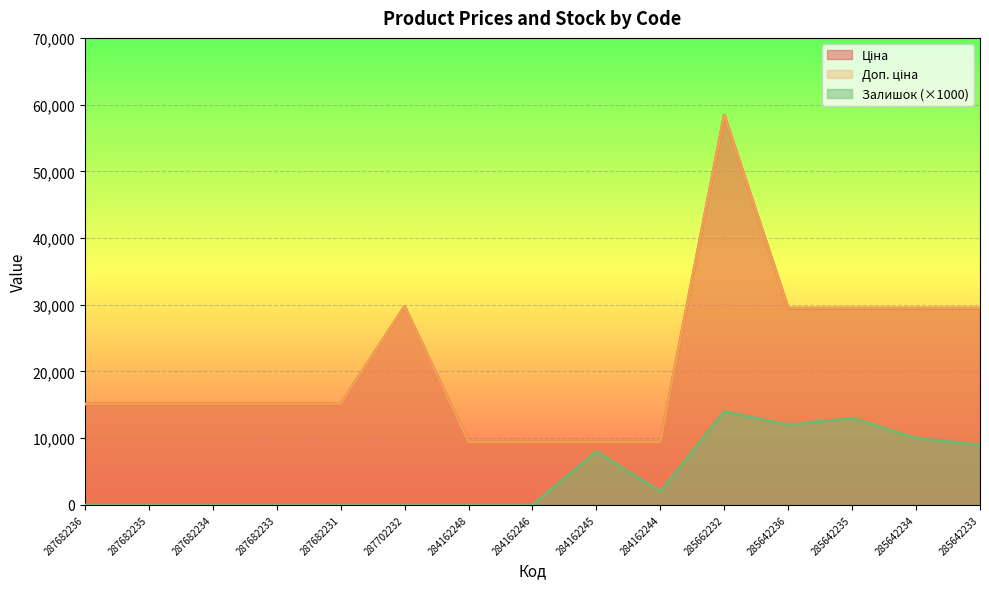

How many distinct data groups are displayed?

3